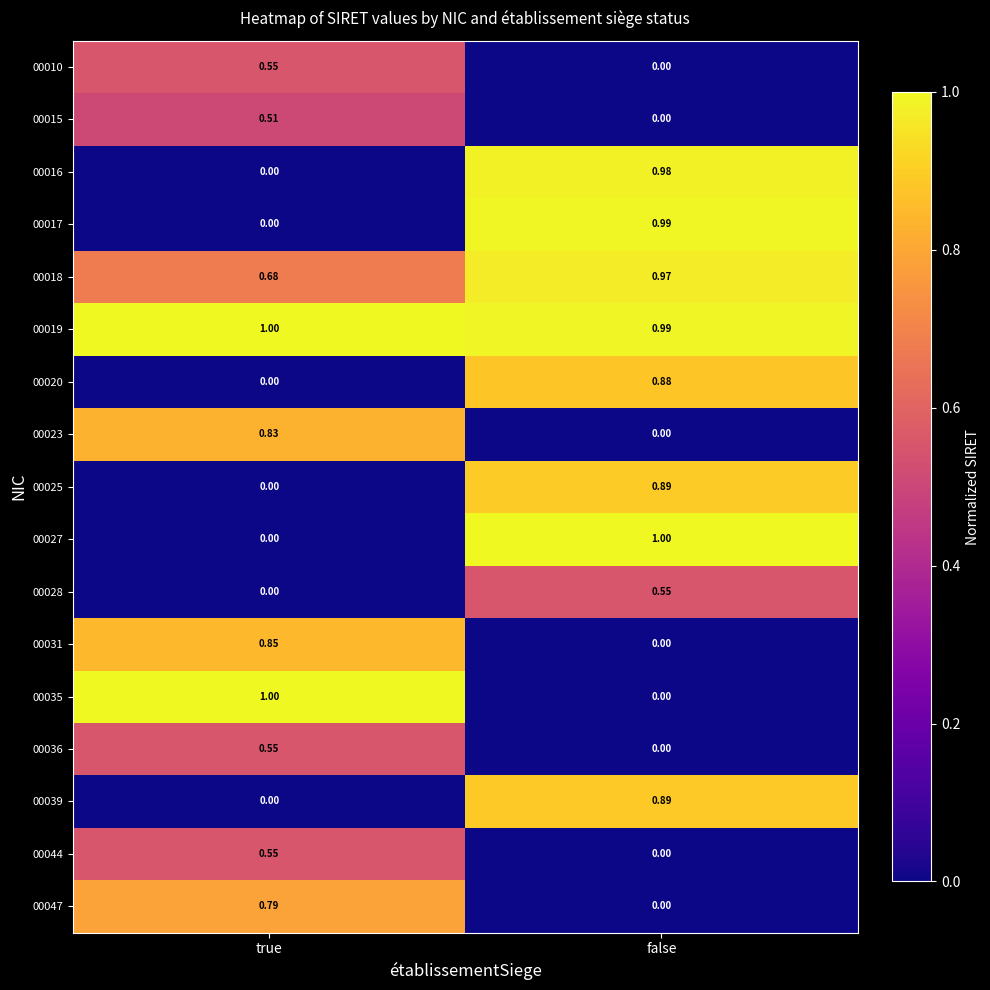

Which category has the lowest value in the 00047 series?

false